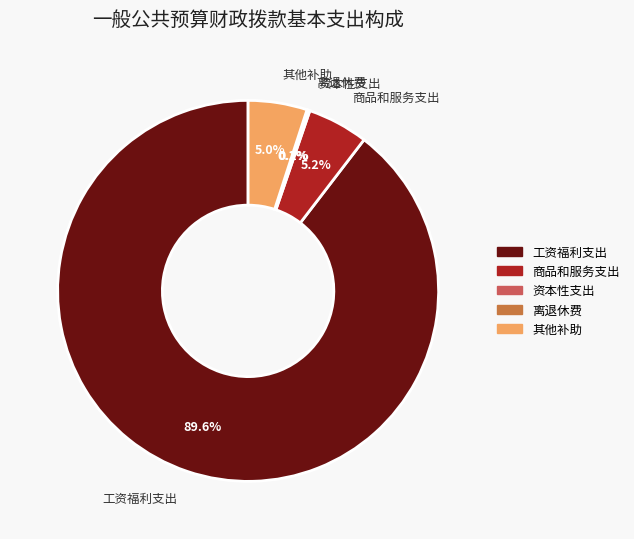

Is there a majority slice in this chart?

Yes